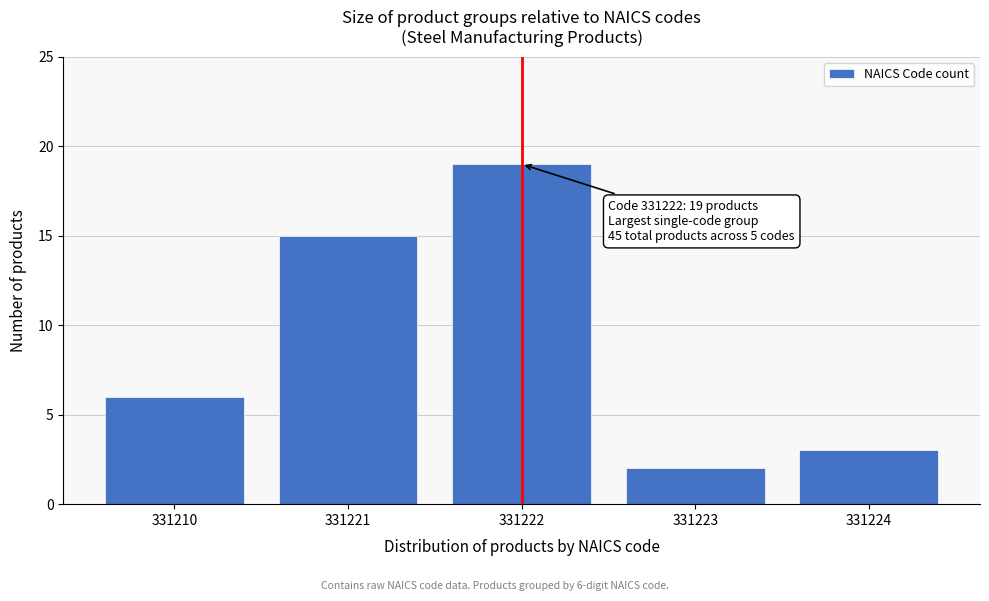

Reading right to left, list all the values displayed in this chart.

331224=3	331223=2	331222=19	331221=15	331210=6